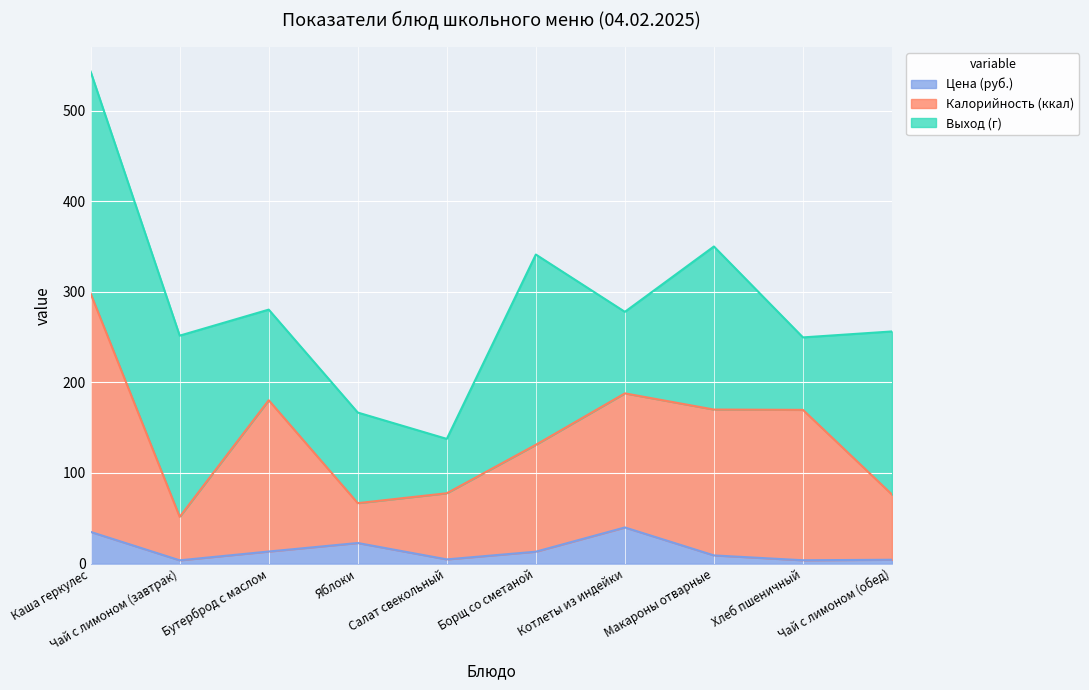

True or false: Калорийность (ккал) and Цена (руб.) cross at least once.

False